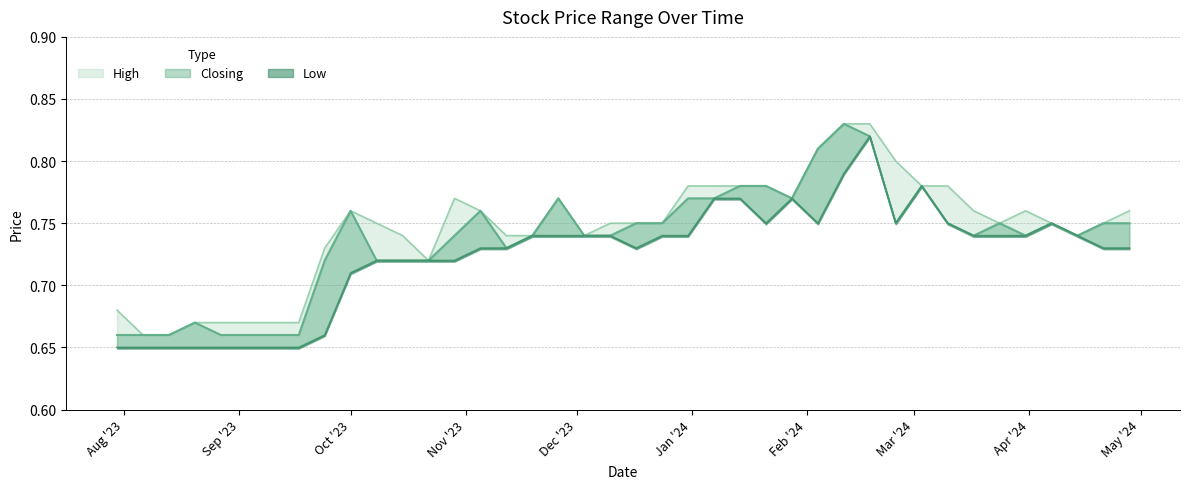

True or false: High and Closing cross at least once.

False